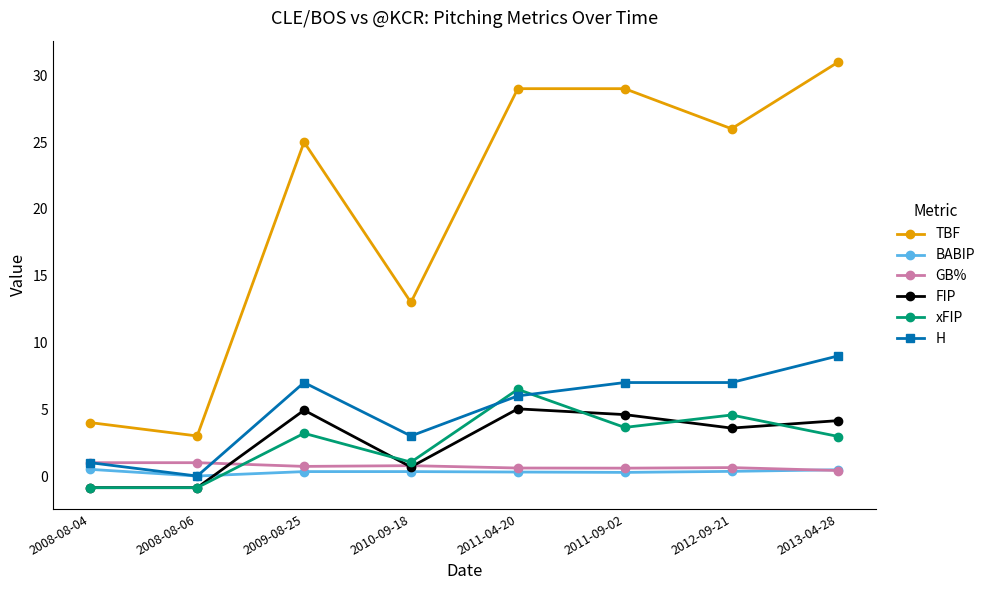

Is this an area chart (filled region under the line)?

No